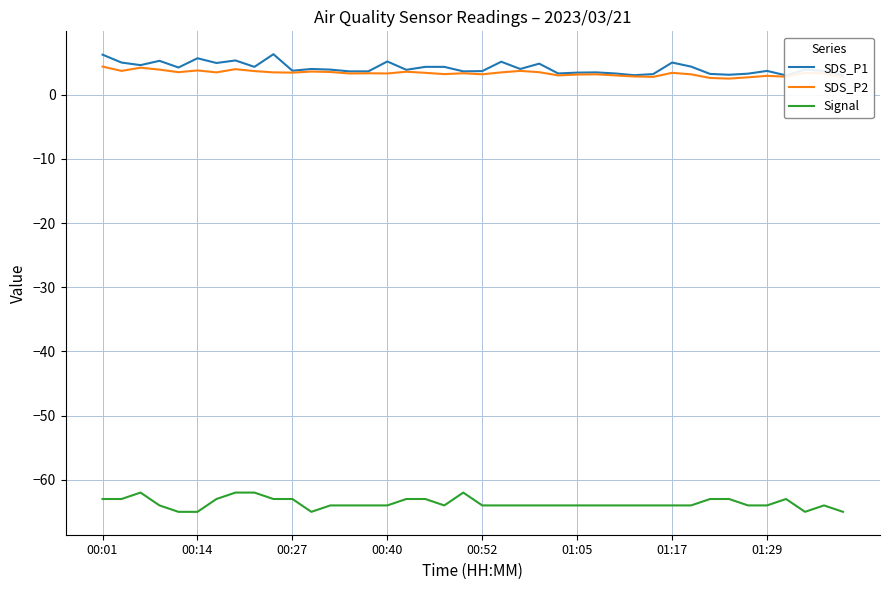

The value of SDS_P1 at 00:01 is 8.8. True or false?

False